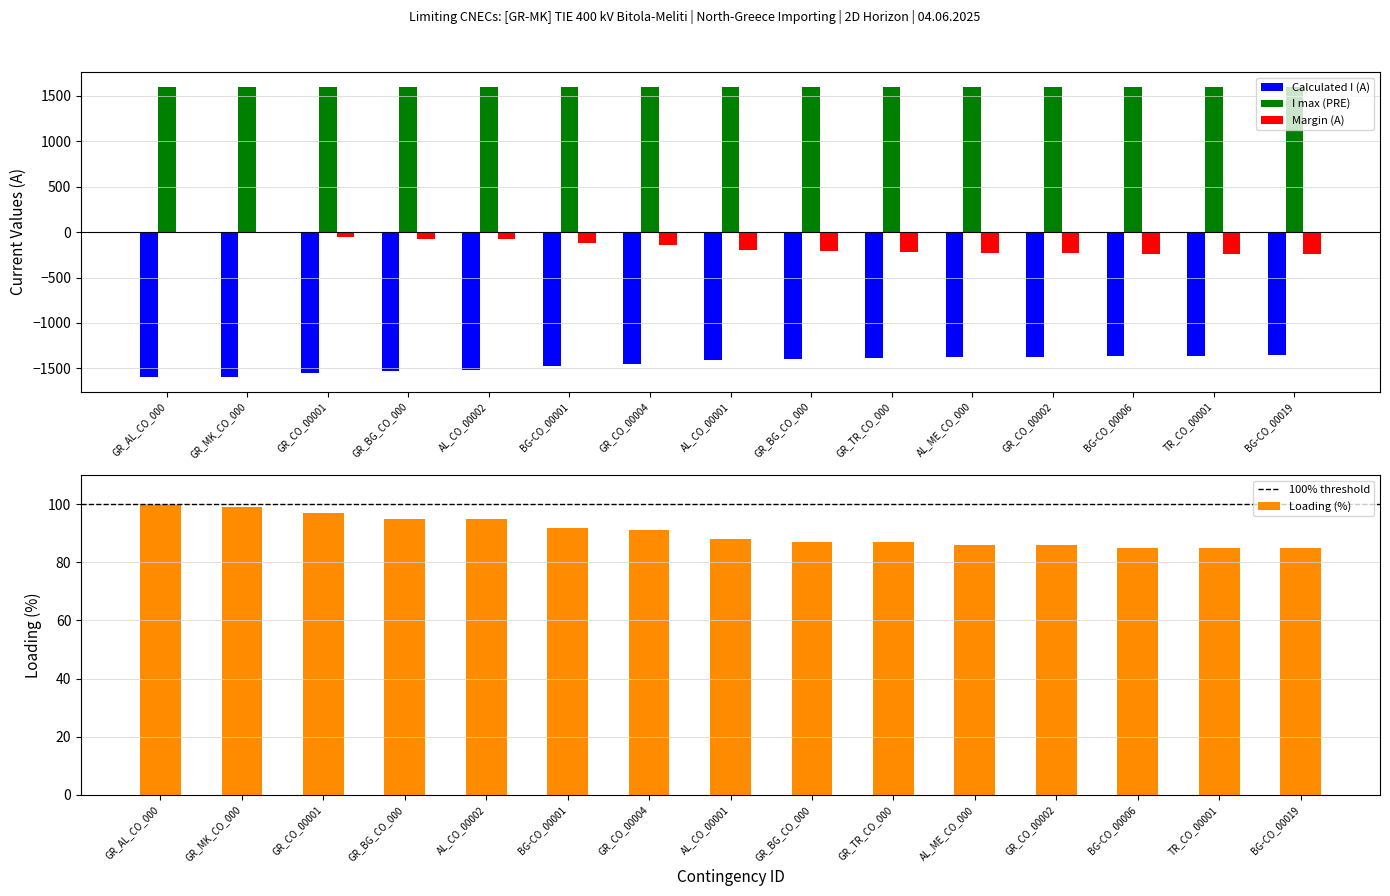

How many data points in Calculated I (A) are above -1406?

7